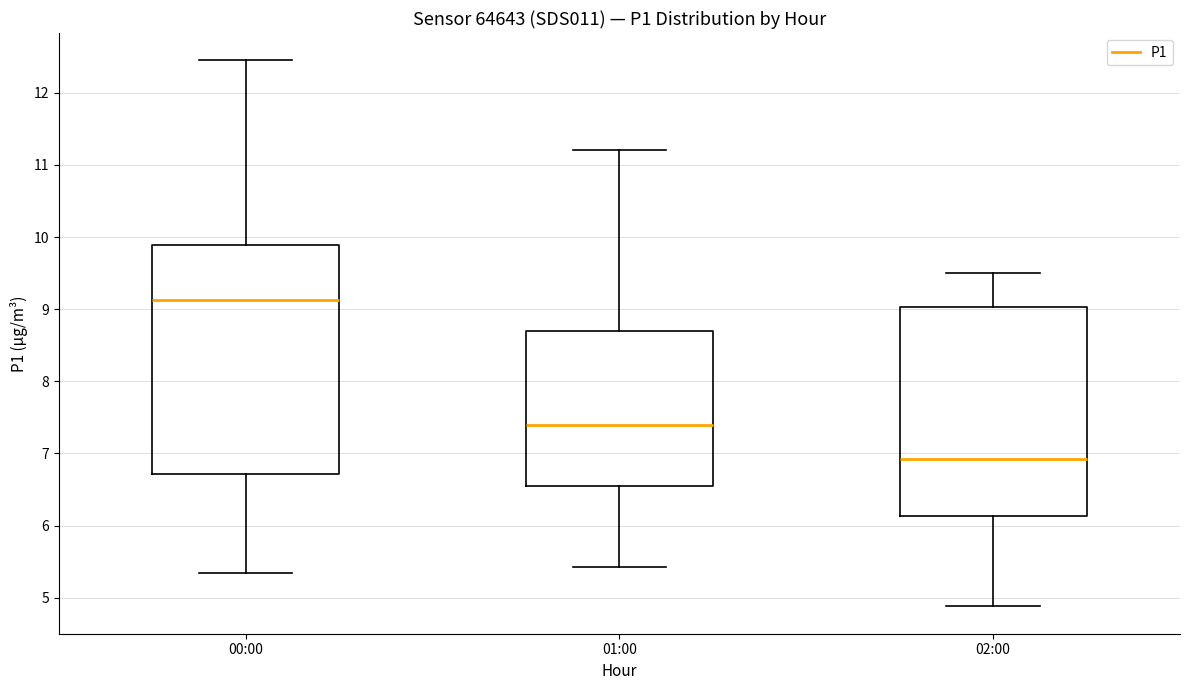

Where does the lower whisker of the box for 01:00 end on the y-axis? The values are not printed on the chart, so give them approximately, as read against the axis.

5.4